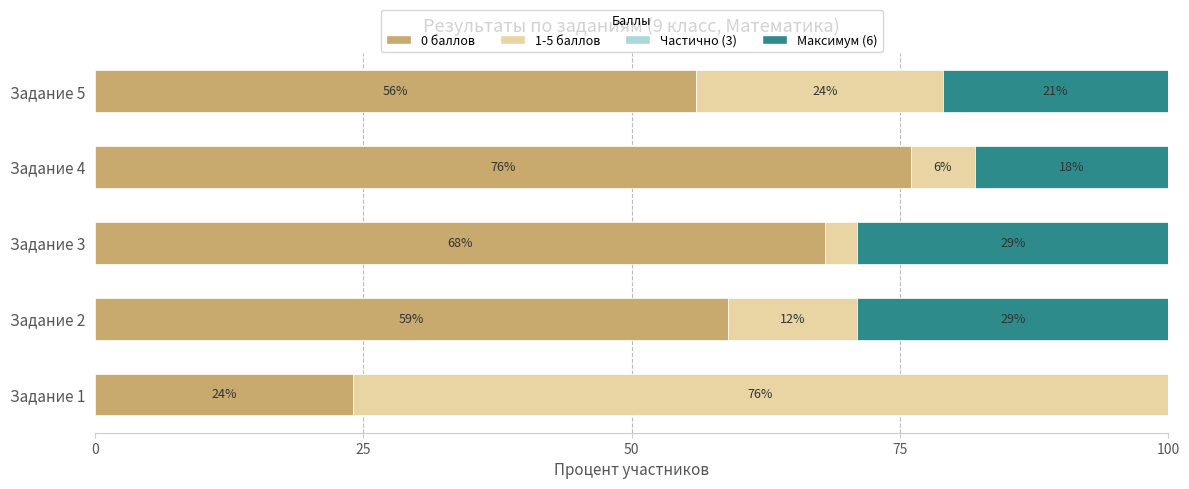

What is the difference between the highest and lowest values at Задание 4?

76